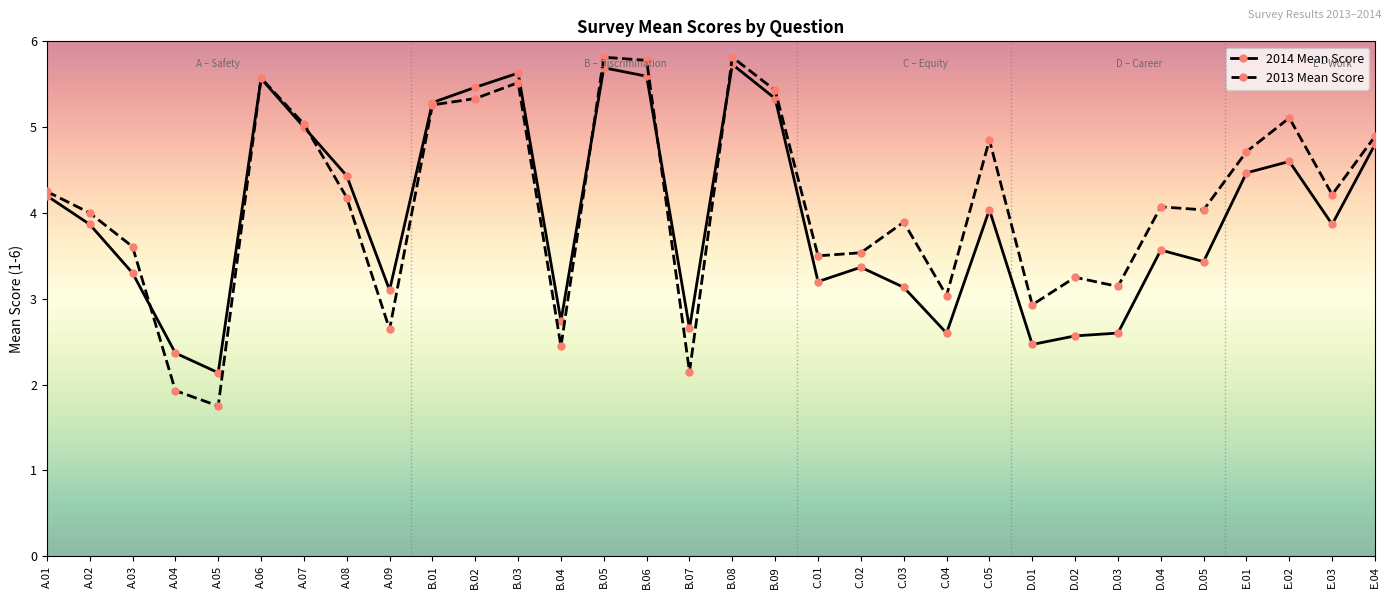

What is the difference between the highest and lowest values at B.02?

0.1